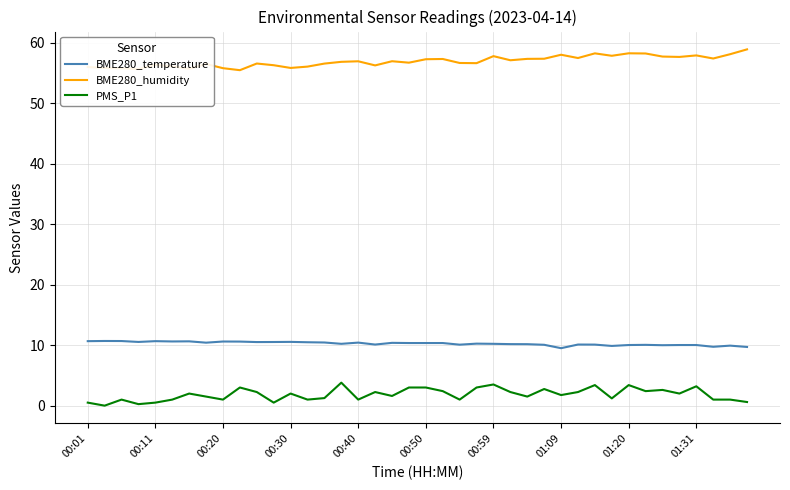

True or false: BME280_humidity and BME280_temperature cross at least once.

False